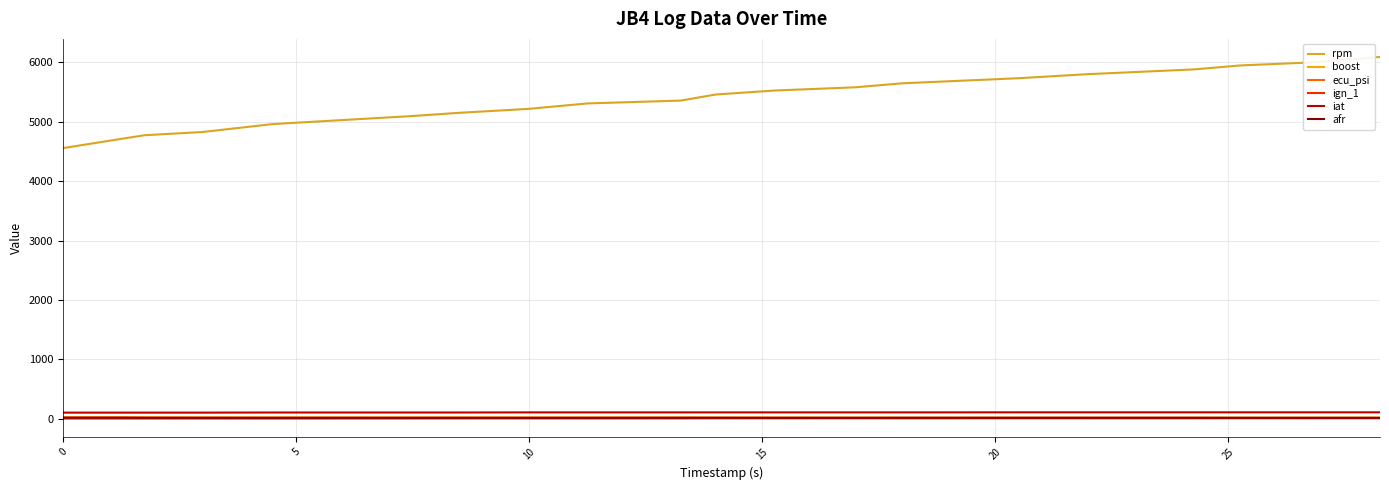

True or false: iat and boost cross at least once.

False